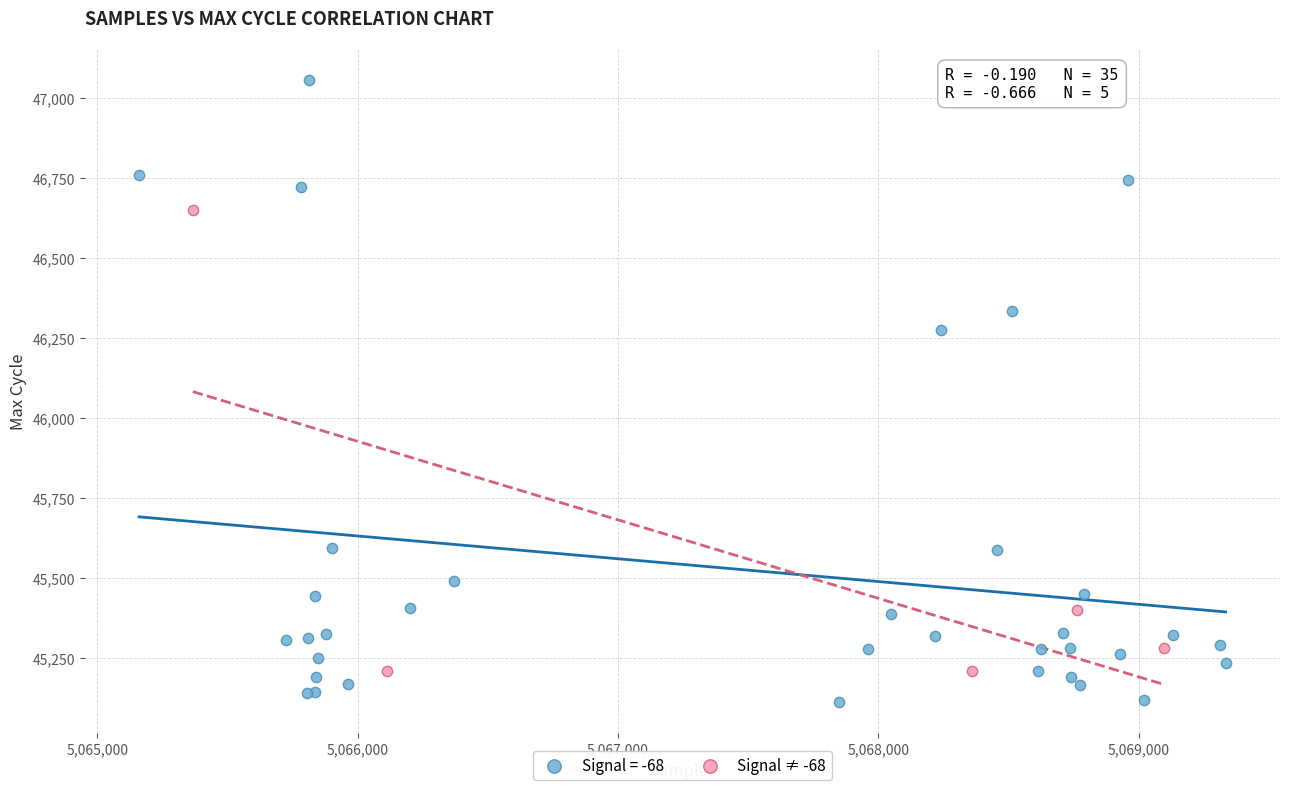

Which series reaches the maximum Y coordinate?

Signal = -68